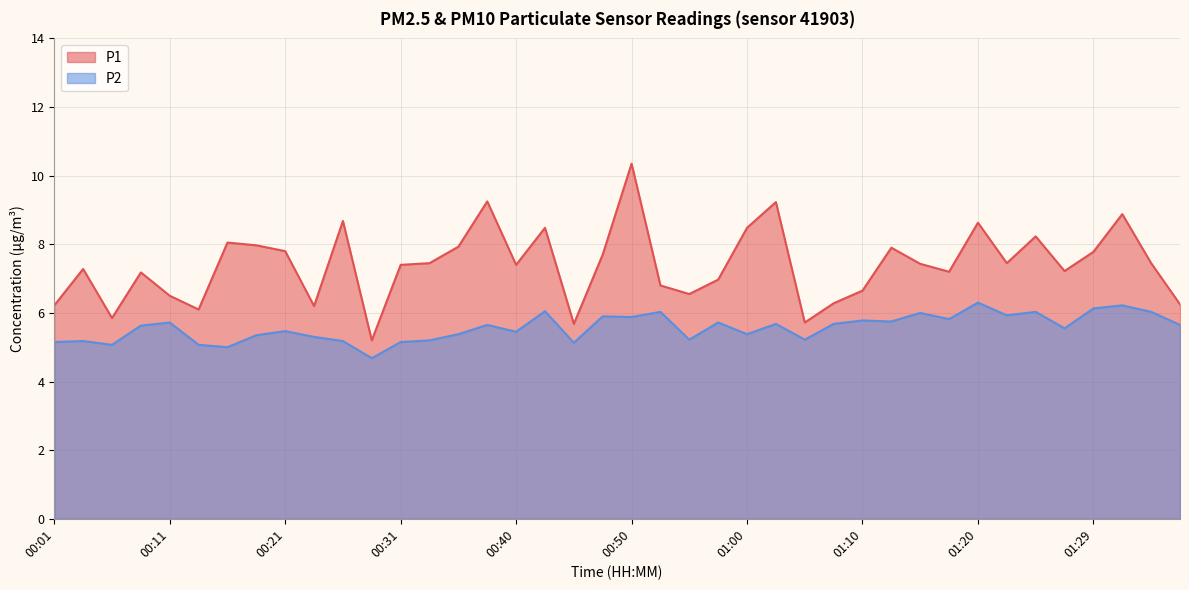

What is the difference between the P1 values at 00:38 and 00:16?

1.2